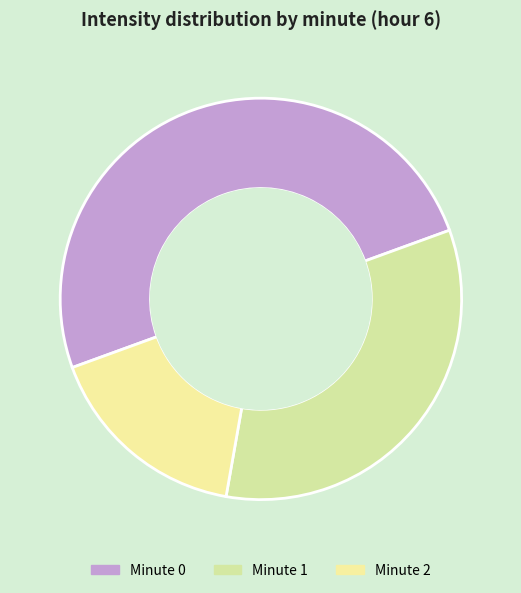

Which category has the biggest portion of the pie?

Minute 0